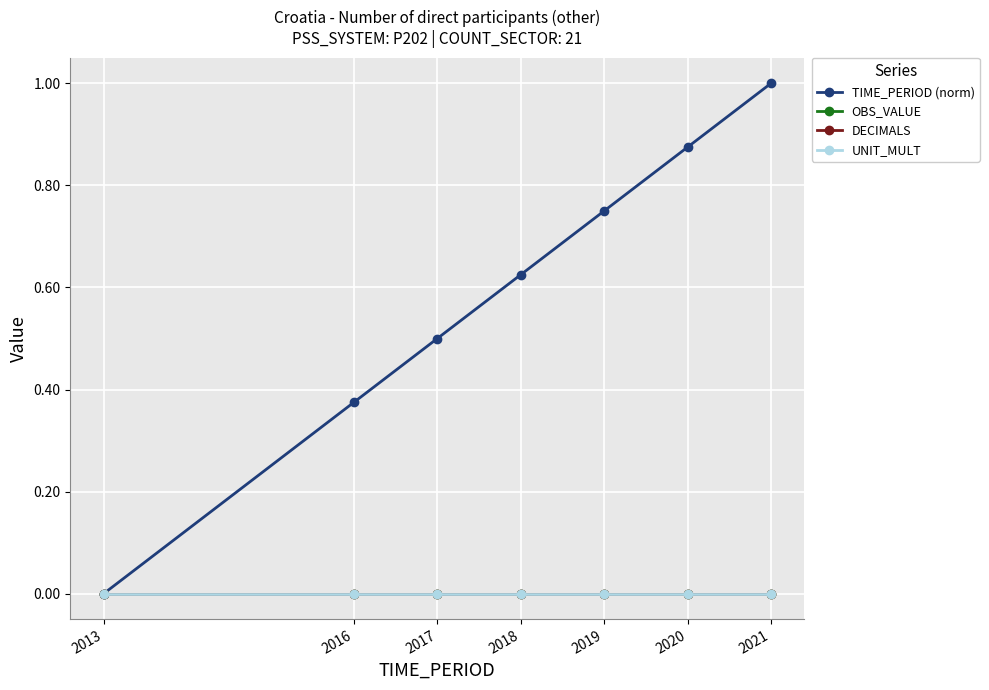

Which series has the largest total across all categories?

TIME_PERIOD (norm)